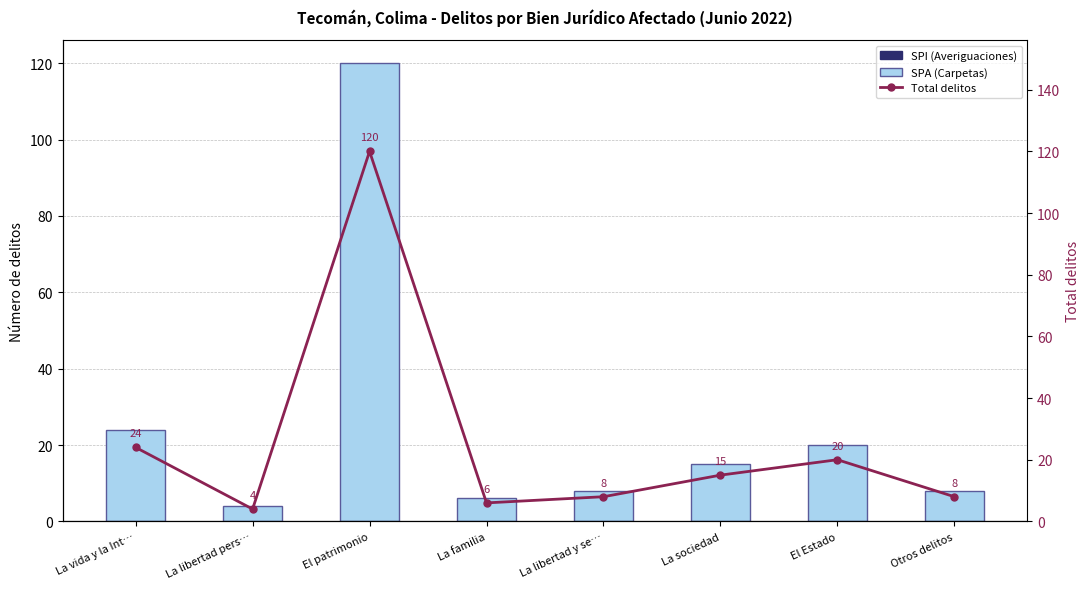

Where is SPI (Averiguaciones) nearest to the value 0?

La vida y la Int…